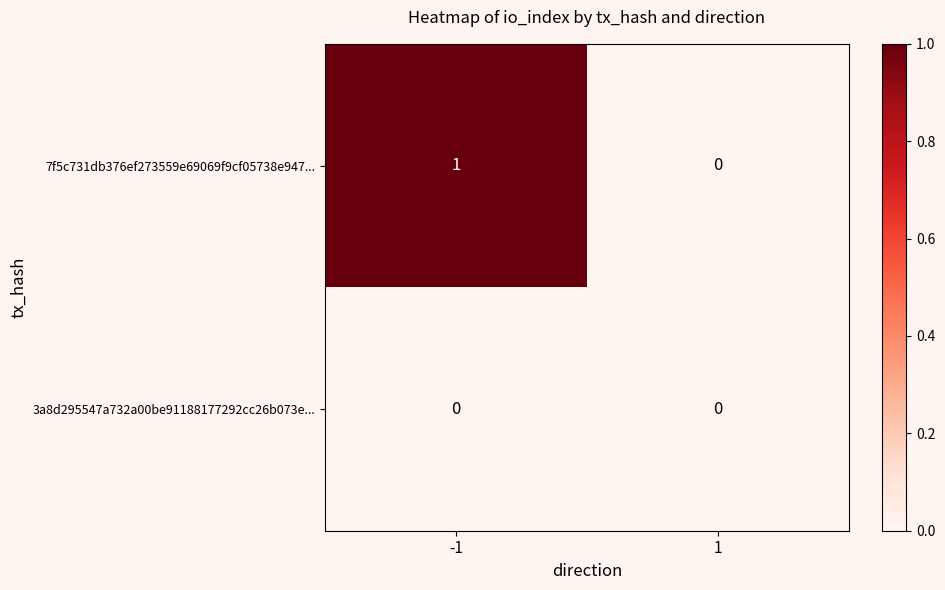

Which series changed the most between -1 and 1?

7f5c731db376ef273559e69069f9cf05738e947...